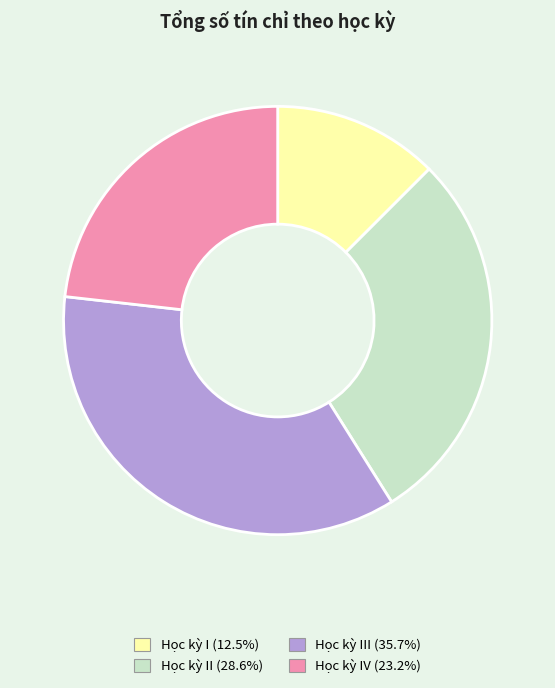

How many slices are in this pie chart?

4